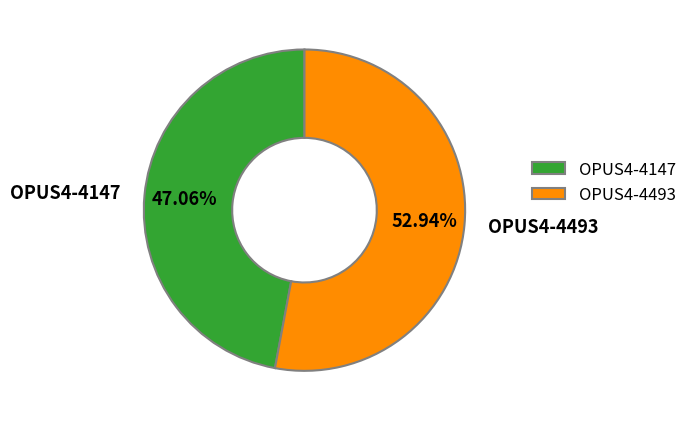

What is the majority slice?

OPUS4-4493